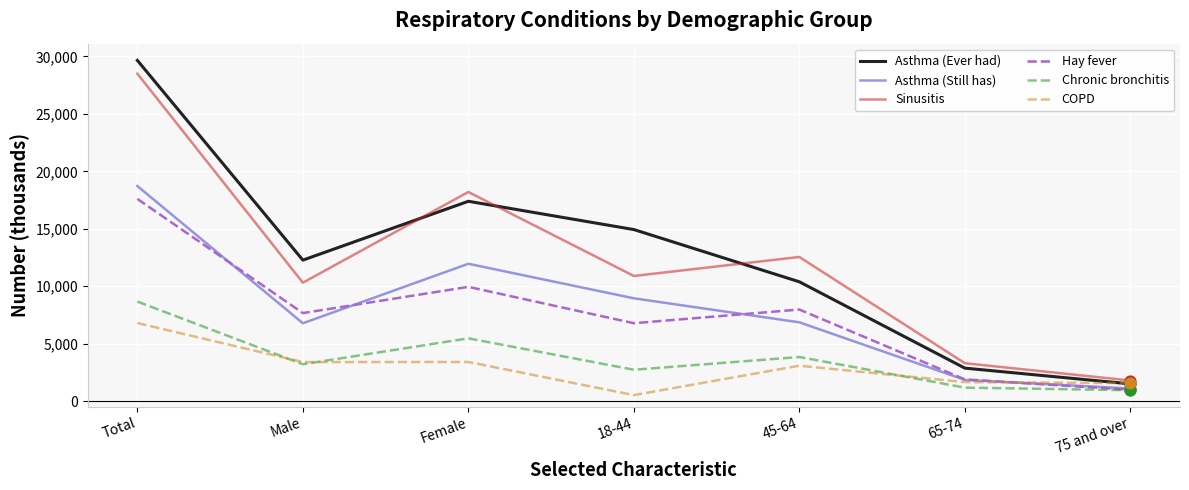

Which series has the widest spread of values?

Asthma (Ever had)